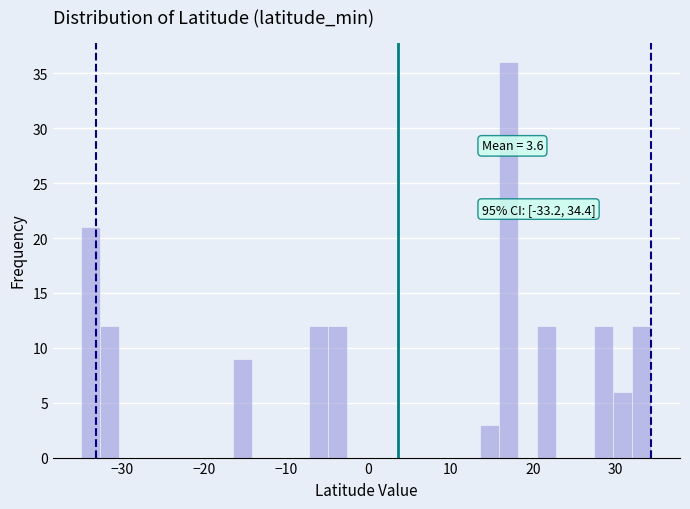

Around what value on the x-axis is the tallest bar? Give the approximate position of its centre, as read against the axis.

17